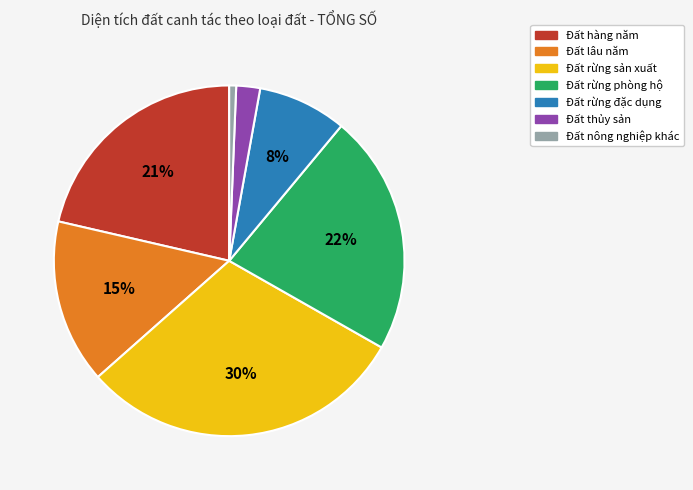

The Đất lâu năm slice represents 15% of the pie. True or false?

True